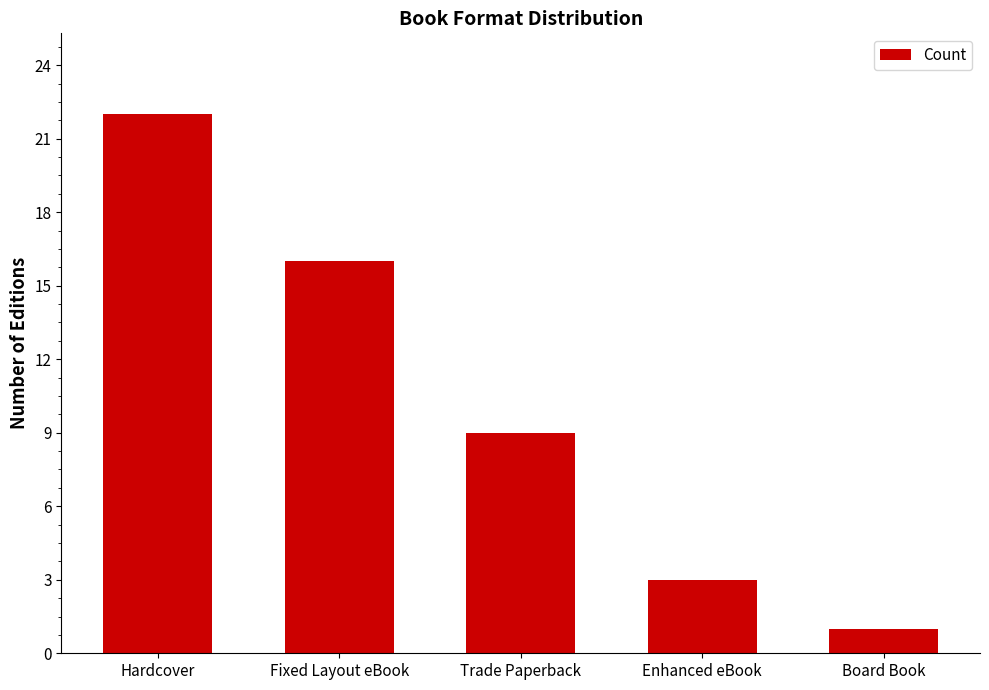

What is the sum of all values?

51